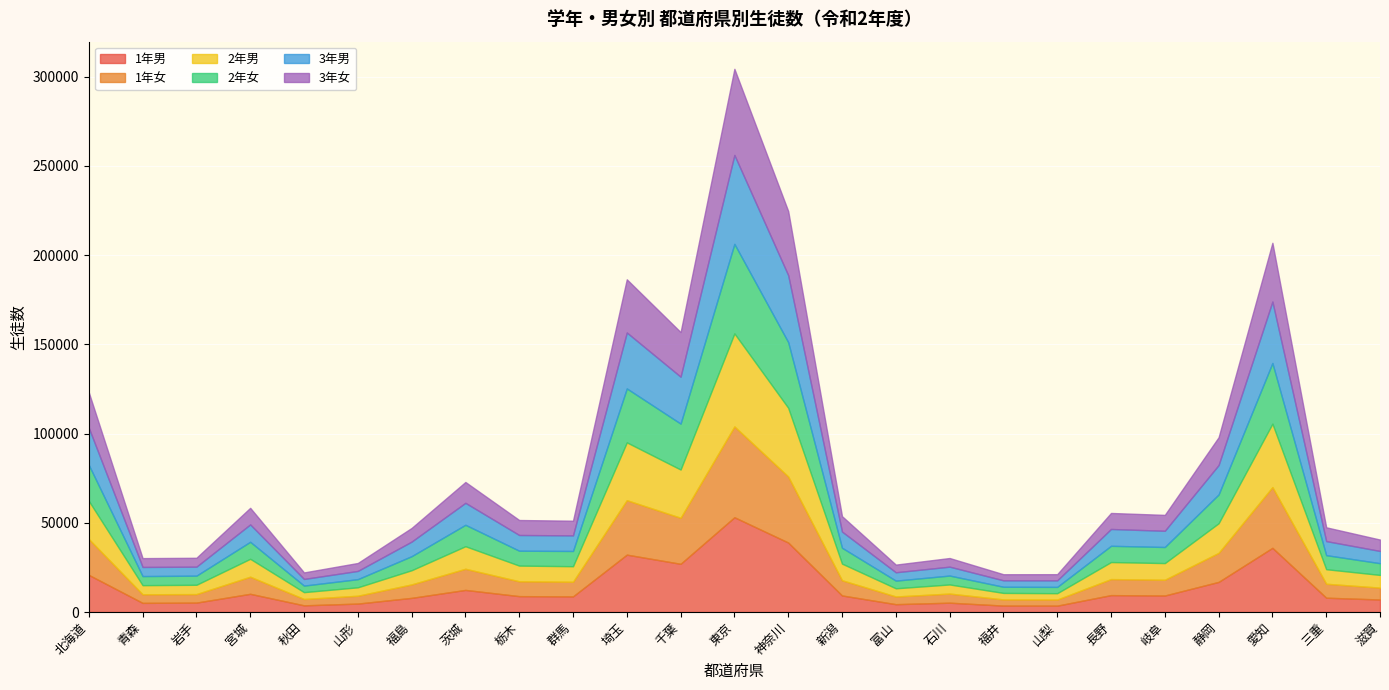

Does the chart display data point markers on the line(s)?

No